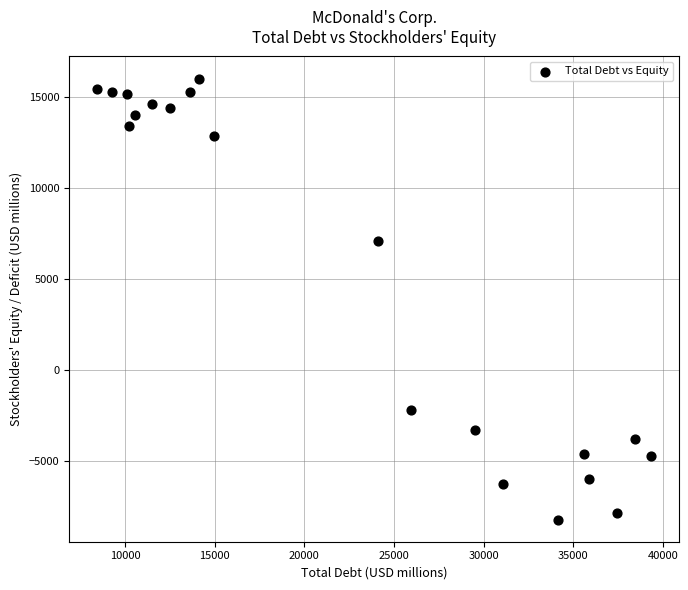

What Y value in the scatter plot is closest to 3900?

7088